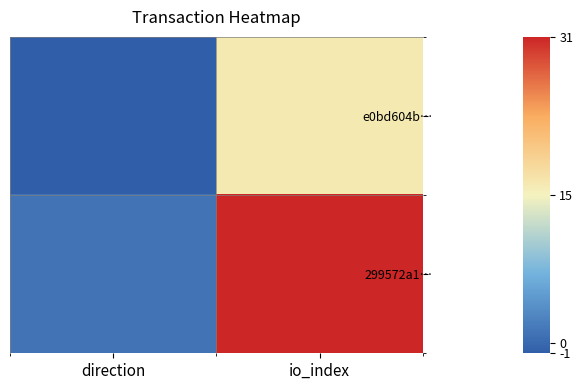

Between io_index and direction, which is larger?

io_index